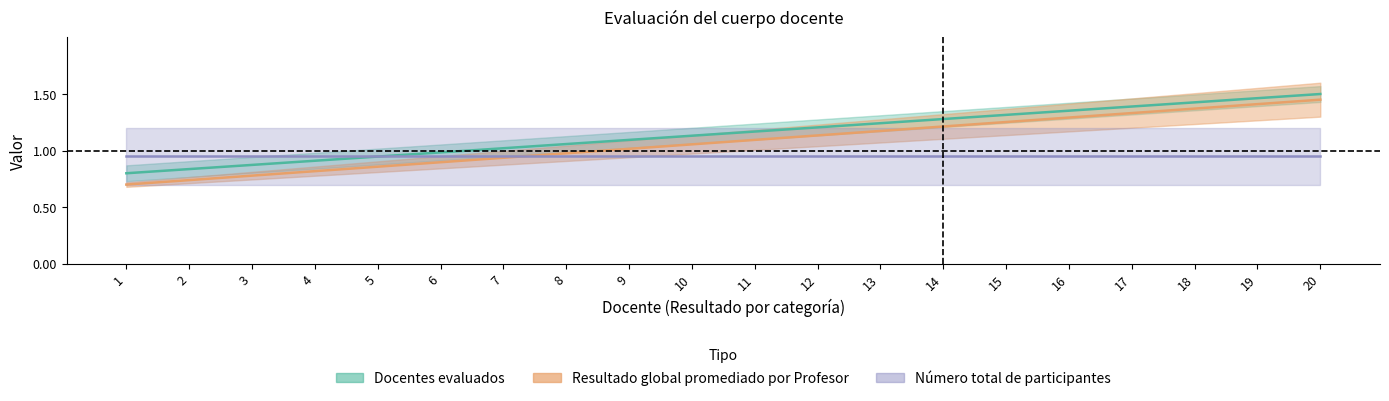

True or false: Docentes evaluados has more than 1 points higher than both neighbors.

False